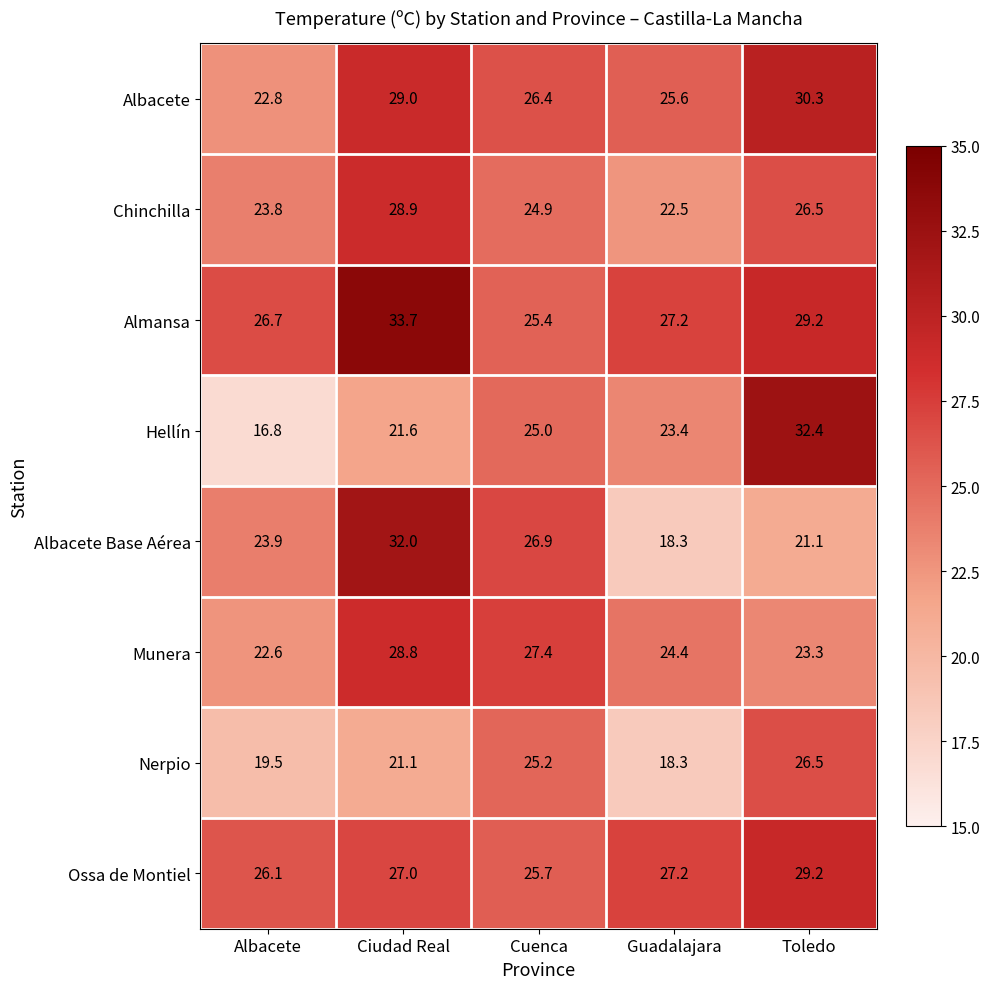

What is the difference between the maximum and minimum values in the Ossa de Montiel series?

3.5